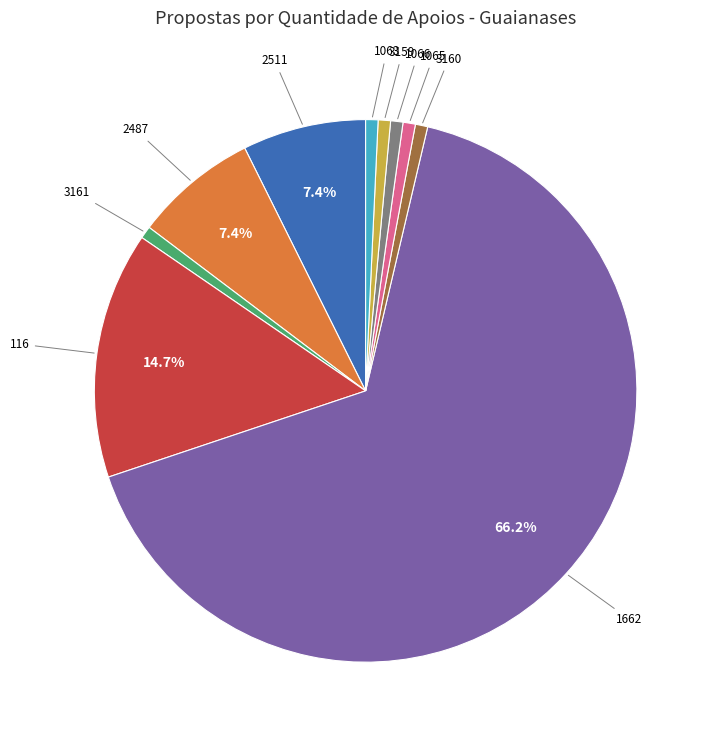

Does any single category account for the majority?

Yes